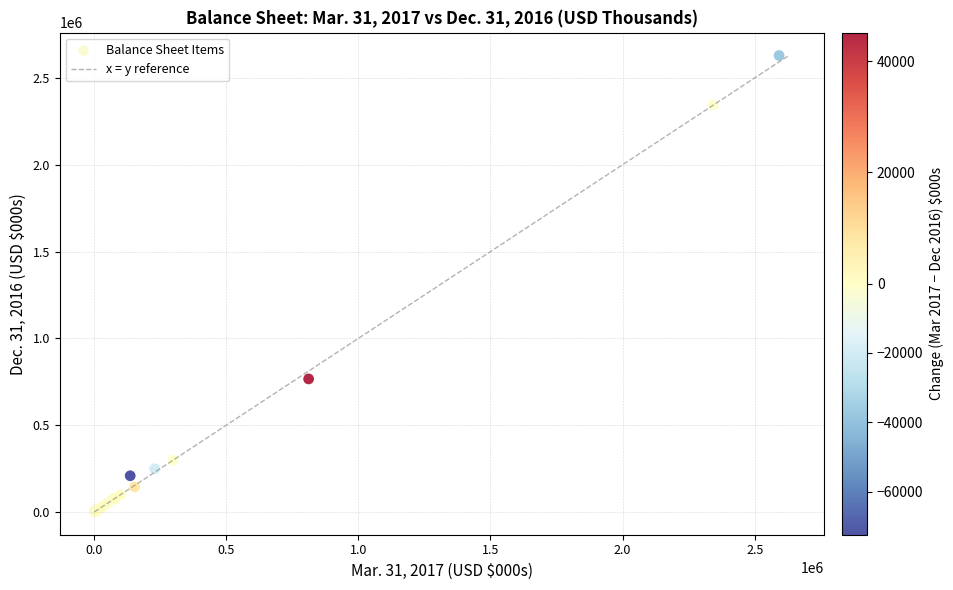

What Y value in the scatter plot is closest to 1315567?

767159